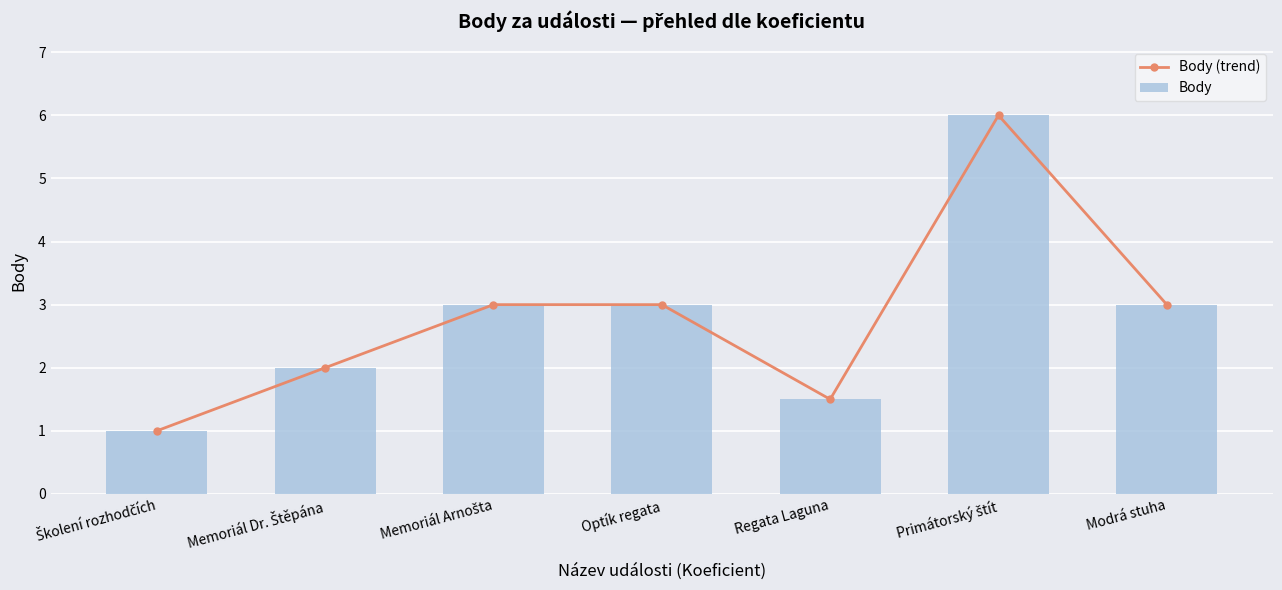

Reading right to left, transcribe all the data shown in this chart.

Body (trend): 3.0	6.0	1.5	3.0	3.0	2.0	1.0
Body: 3.0	6.0	1.5	3.0	3.0	2.0	1.0